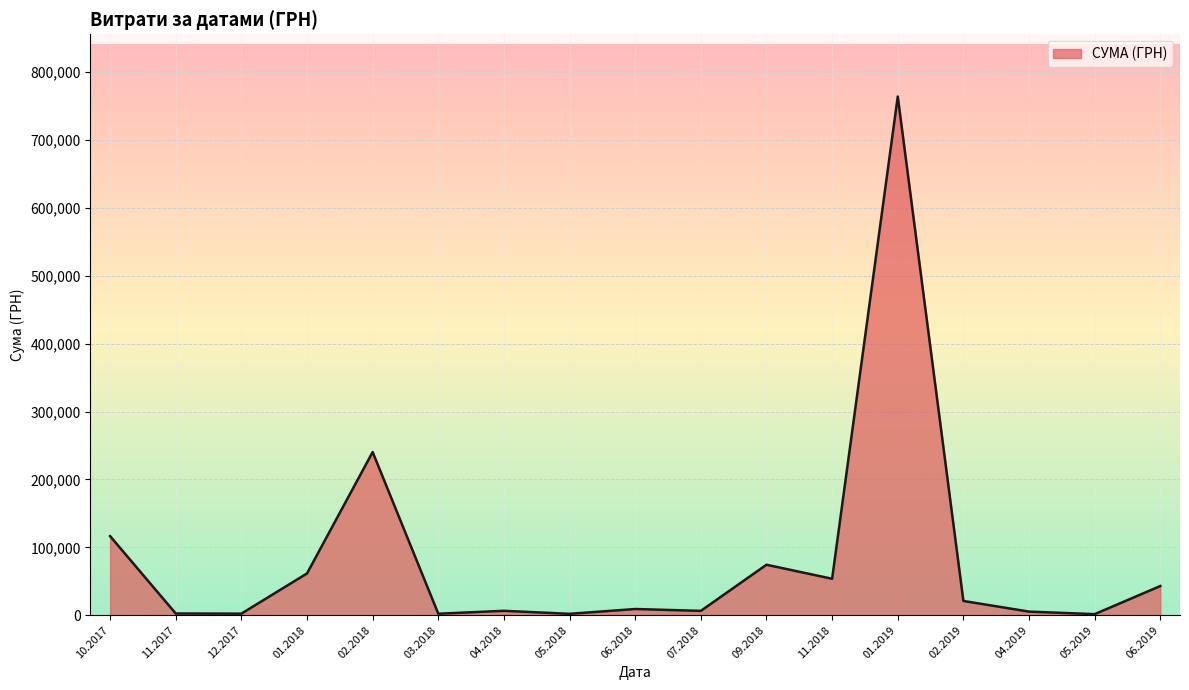

What is the greatest value displayed?

763991.5